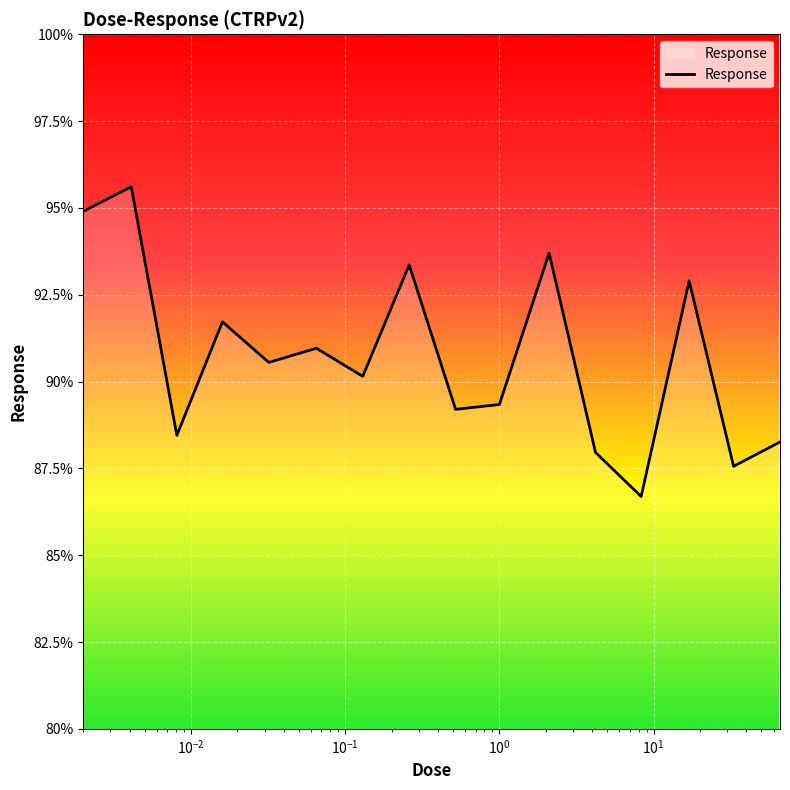

What is the difference between the maximum and minimum values?

8.9